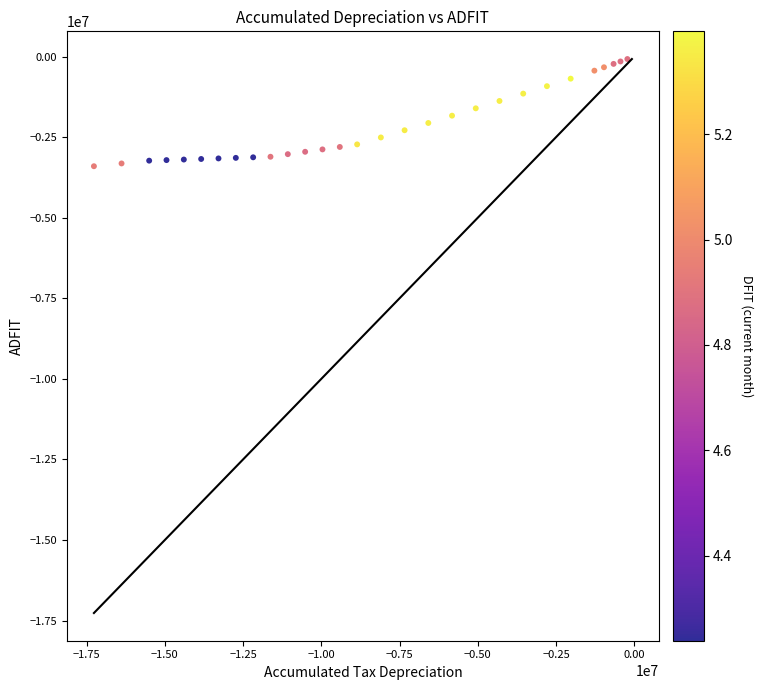

What is the range of Y values (max minus min)?

3325529.4